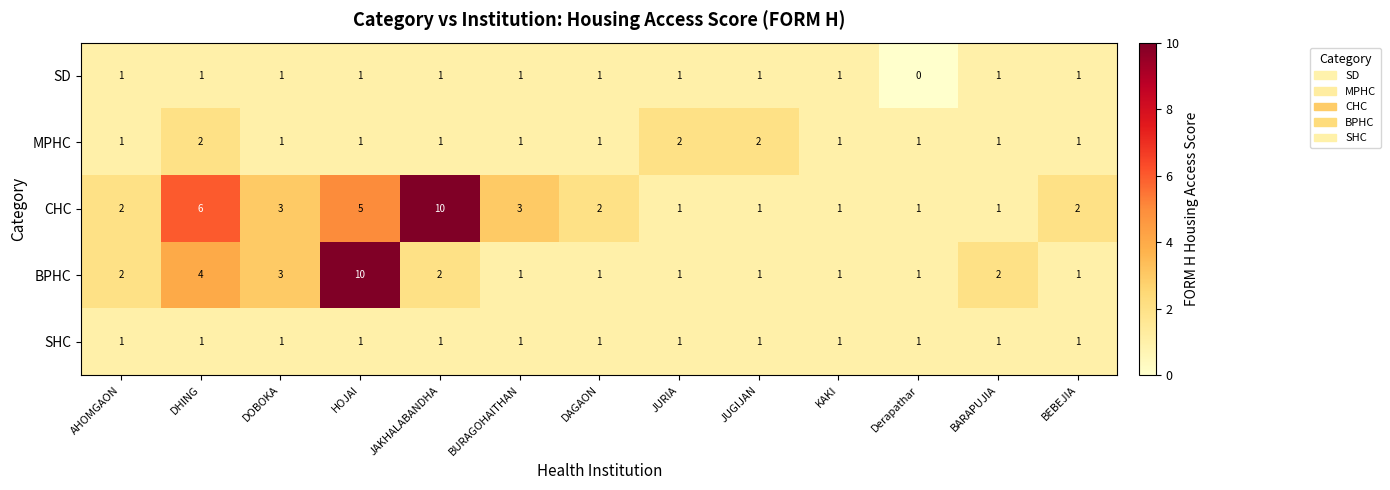

How many distinct data groups are displayed?

5